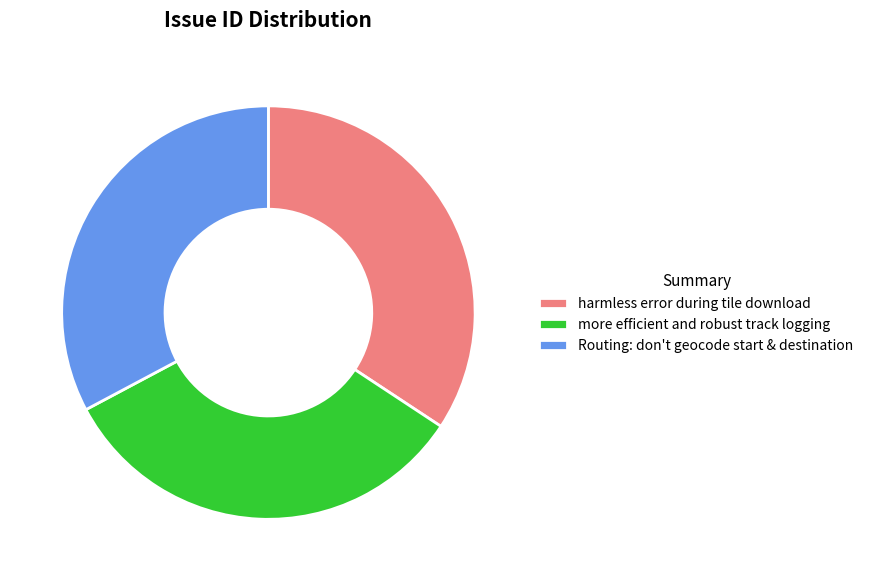

Combined, do harmless error during tile download and Routing: don't geocode start & destination account for over 50%?

Yes